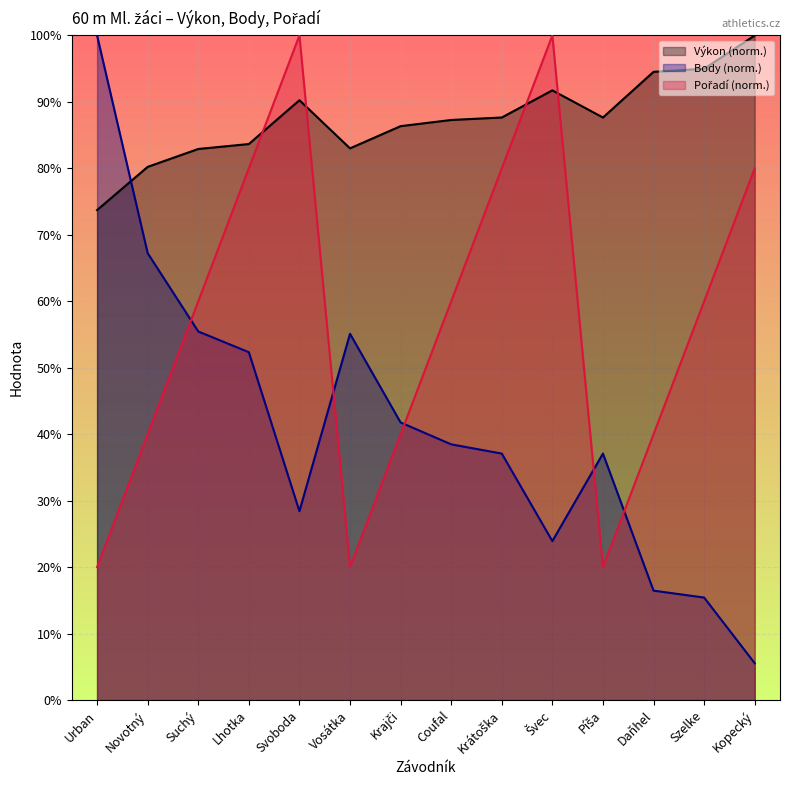

True or false: Výkon has a value of 95.0 at Szelke.

True